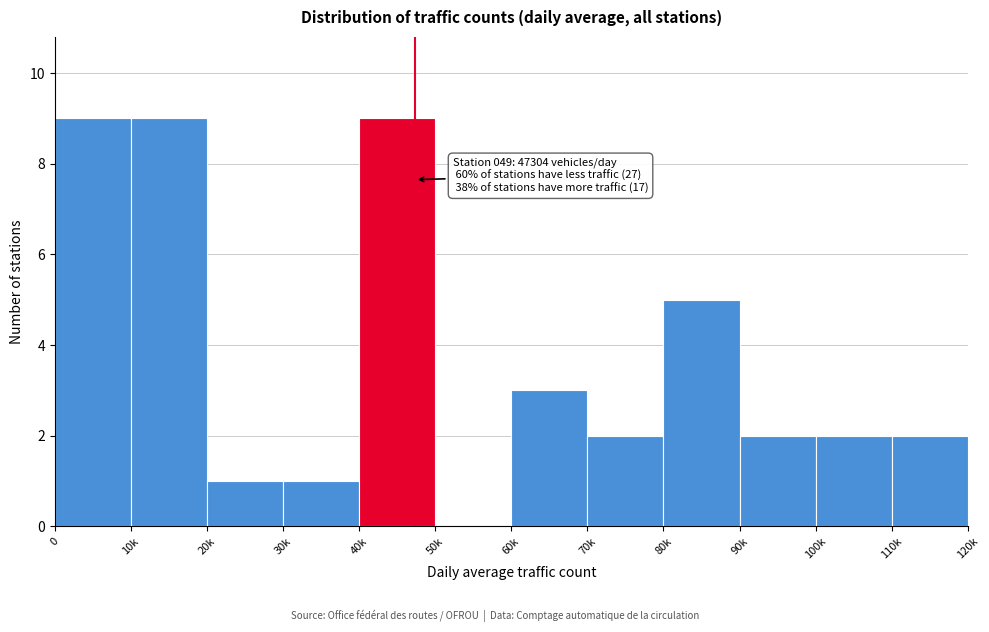

Reading left to right, list all the values displayed in this chart.

0=9	10k=9	20k=1	30k=1	40k=9	50k=0	60k=3	70k=2	80k=5	90k=2	100k=2	110k=2